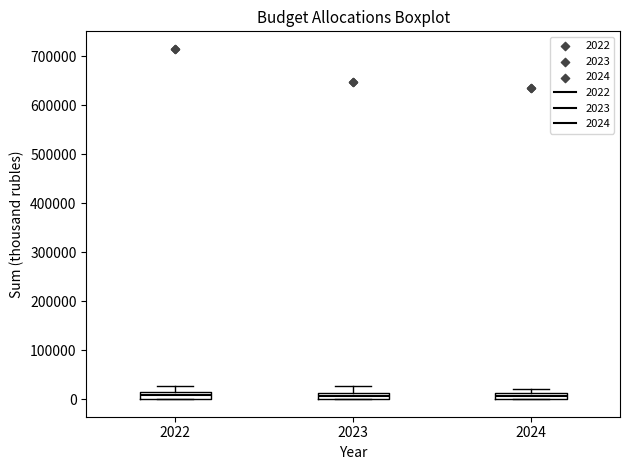

Where is the upper edge of the box at x = 2024 on the y-axis? The values are not printed on the chart, so give them approximately, as read against the axis.

10000